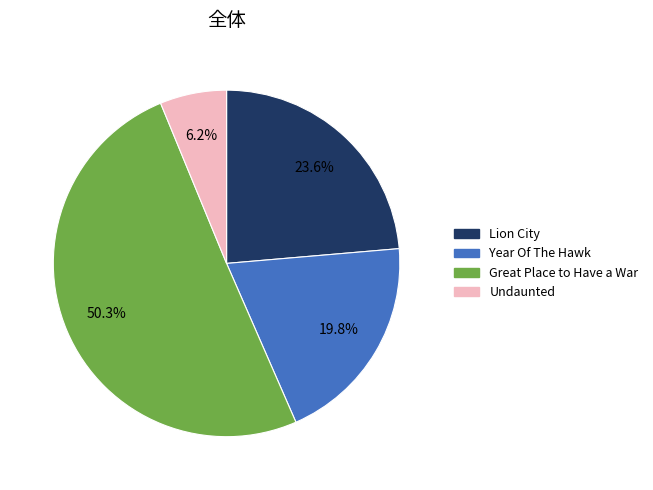

Is it true that Undaunted is 1% of the pie?

False